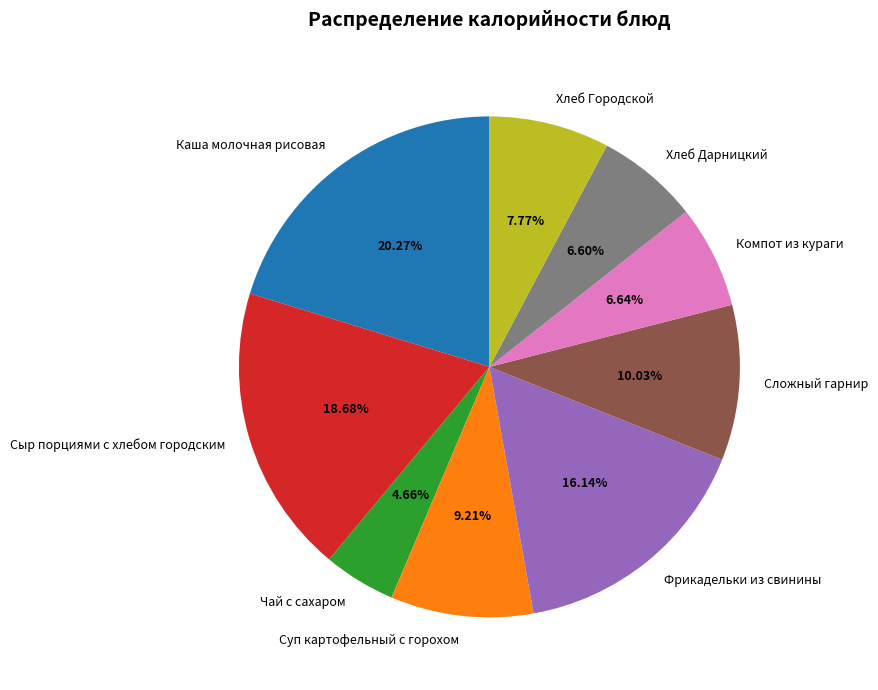

Is it true that Чай с сахаром is 17% of the pie?

False